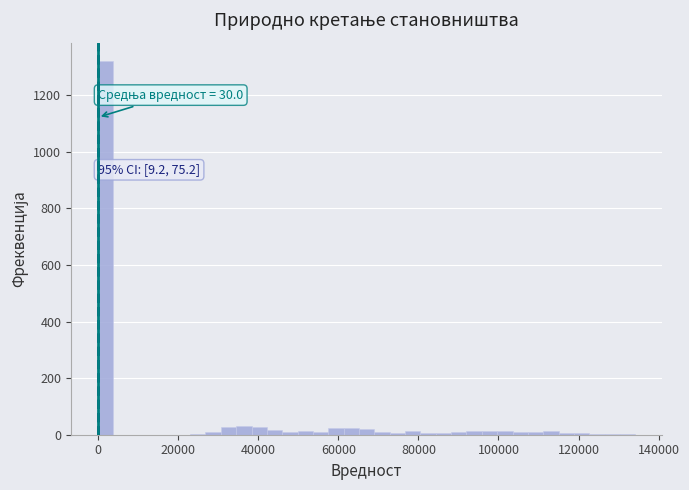

Read against the x-axis, roughly where is the centre of the tallest bar?

2000